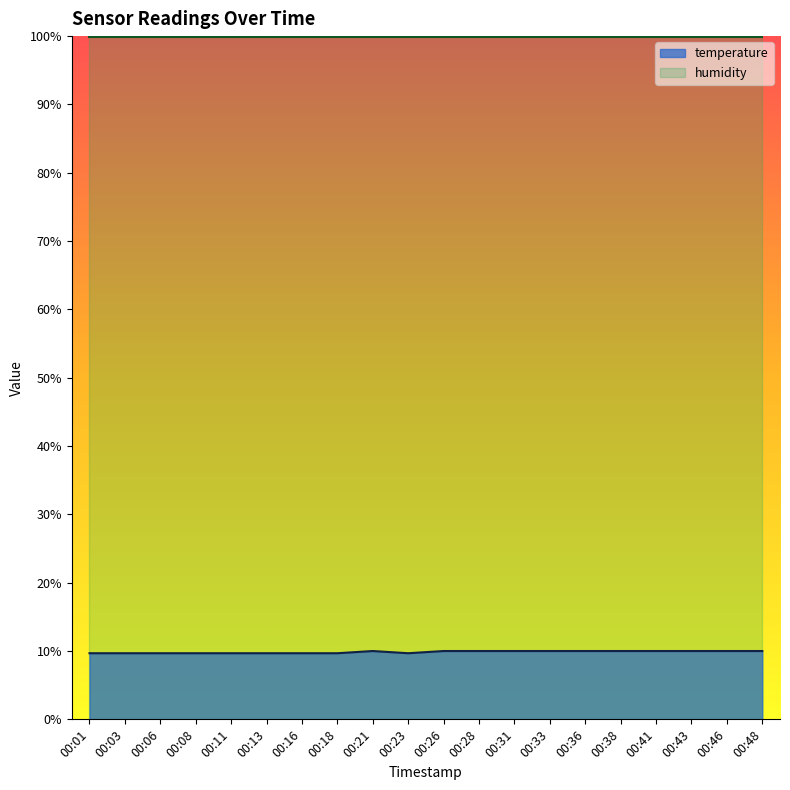

Where is the data nearest to the value 9?

00:01